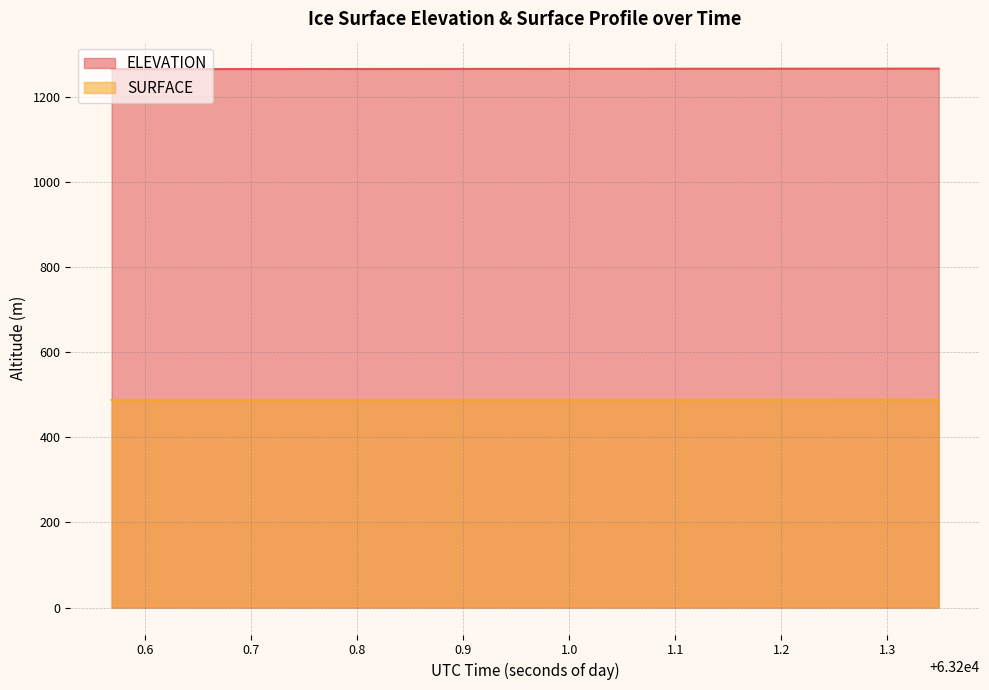

Is it true that ELEVATION equals 1265.7 at 63200.6091?

True